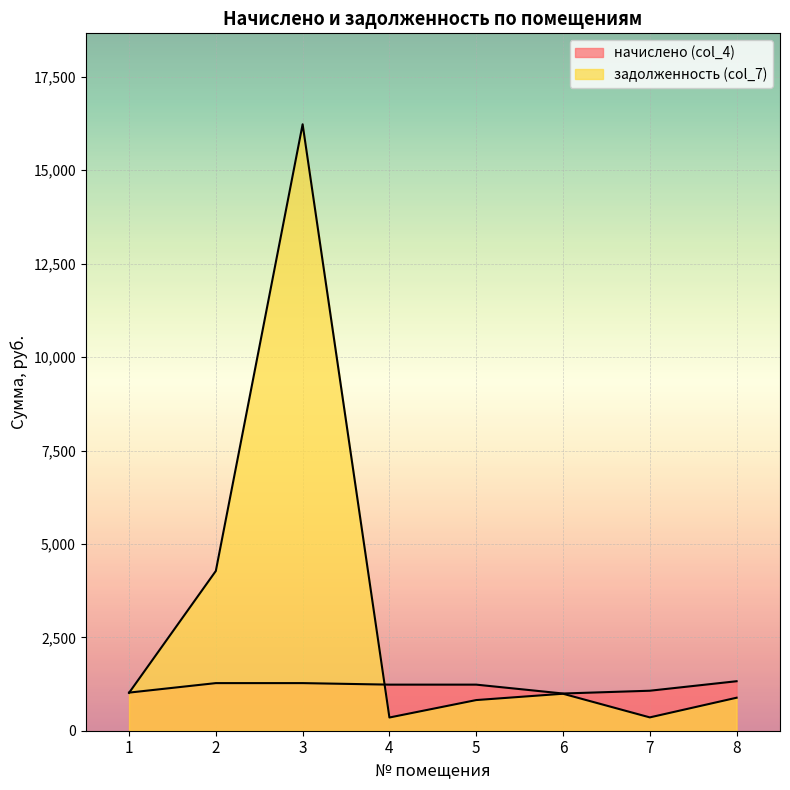

Count the number of data series in this chart.

2